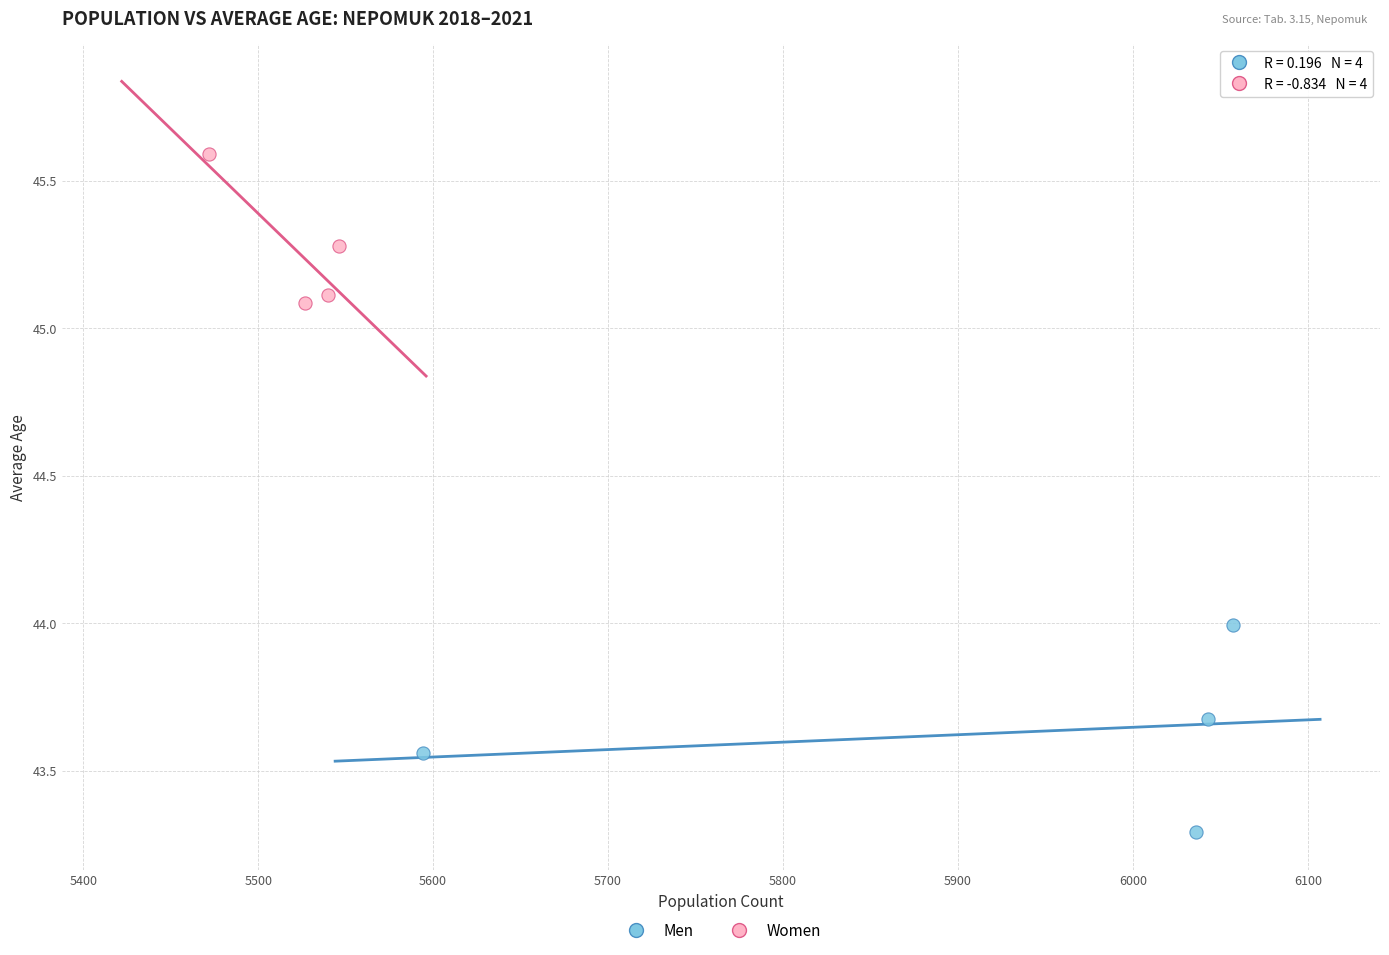

Which series contains the lowest Y value?

Men